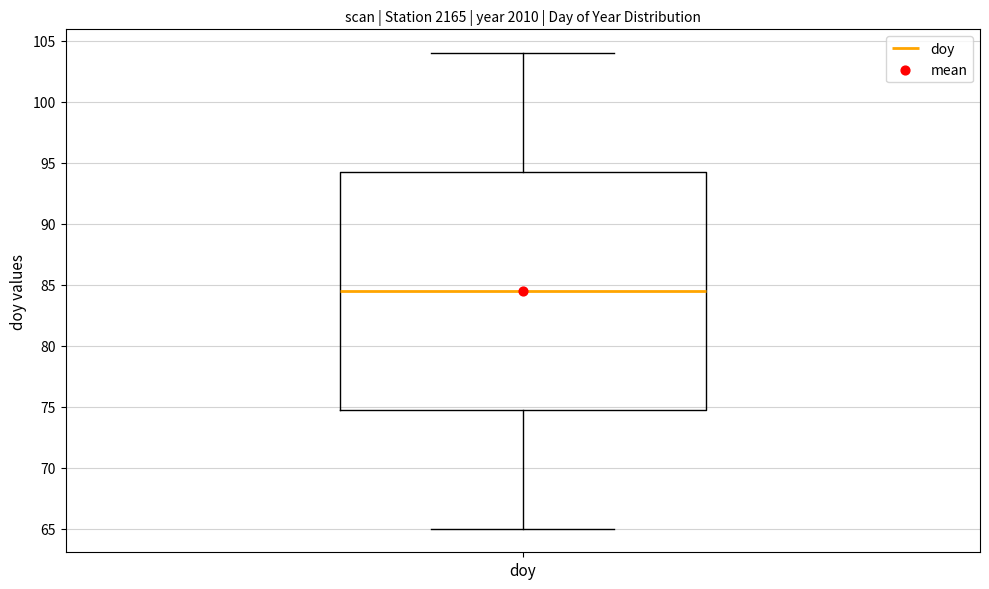

Transcribe this box plot: give where the median line is, the range the box spans, and where the two whiskers end, as read against the y-axis. The values are not printed on the chart, so give them approximately, as read against the axis.

median 84.5, box 75.0 to 94.5, whiskers 65.0 to 104.0